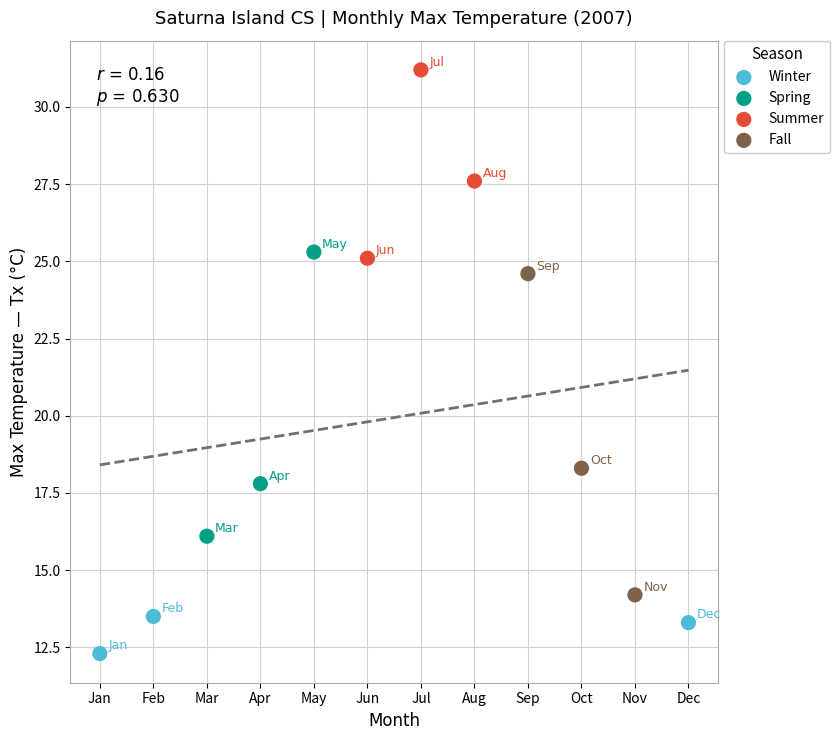

Which series reaches the minimum Y coordinate?

Winter